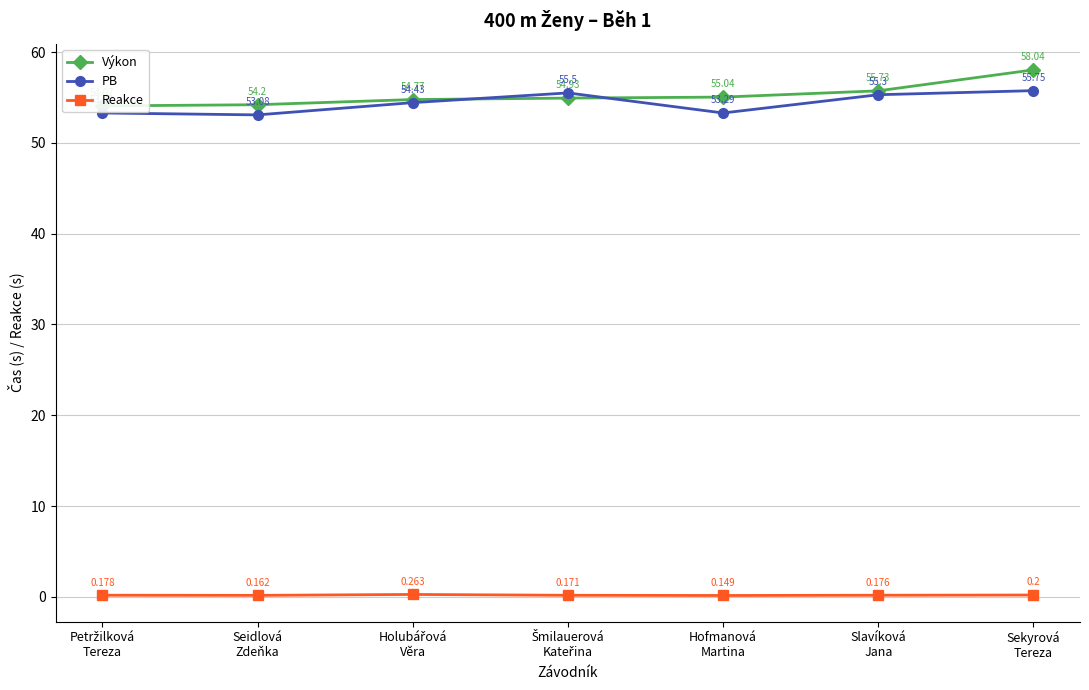

What is the difference between the second highest and second lowest values in the Výkon series?

1.5